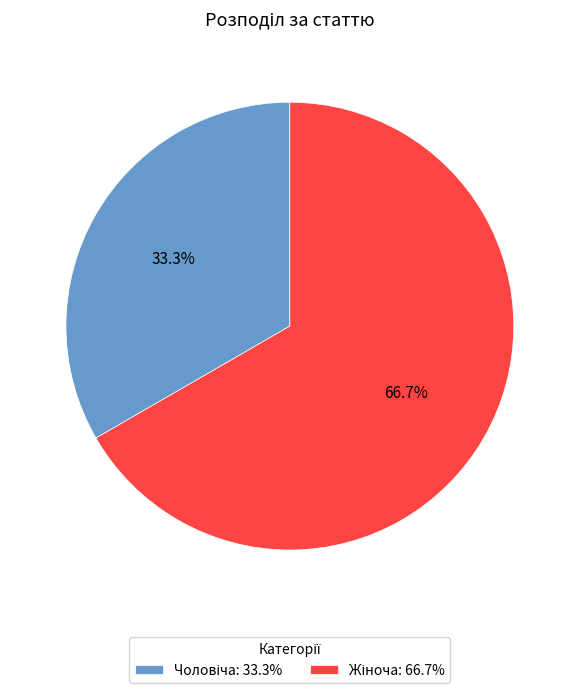

Is there a majority slice in this chart?

Yes